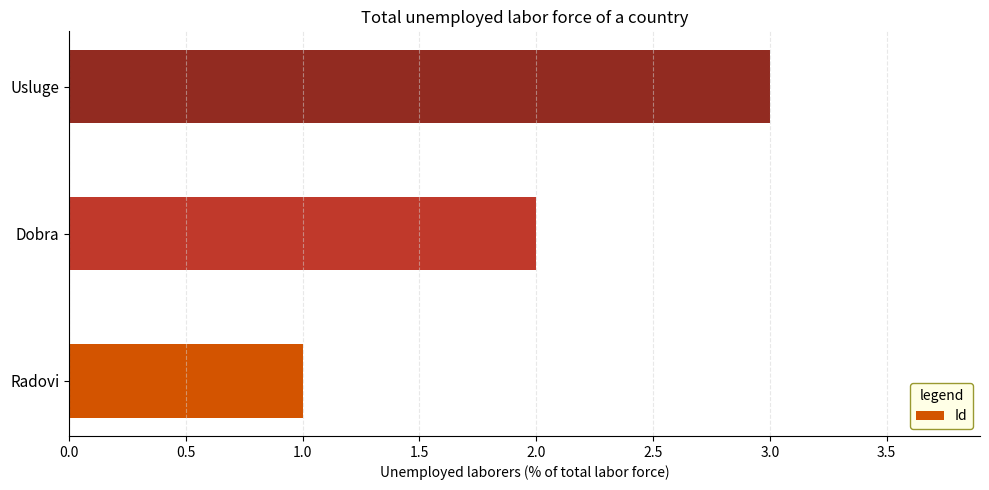

What is the difference between the maximum and minimum values?

2